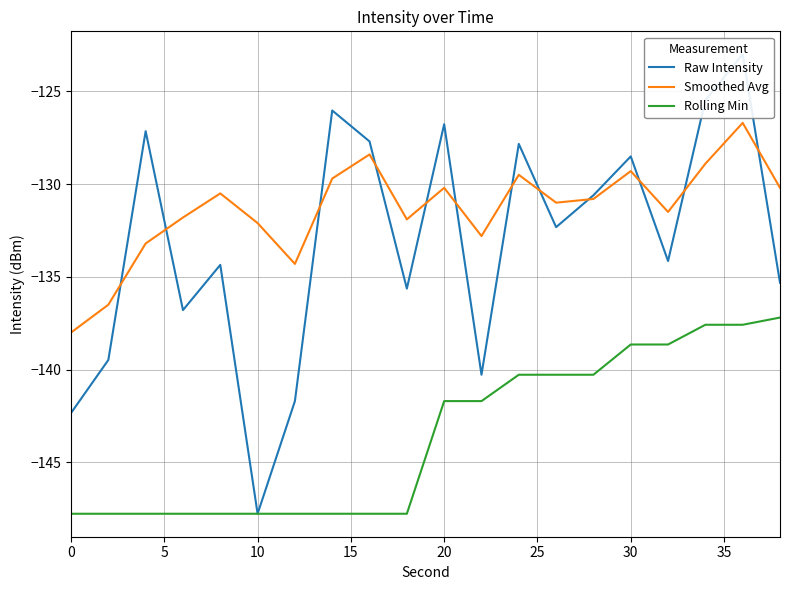

True or false: Smoothed Avg and Rolling Min intersect in this chart.

False